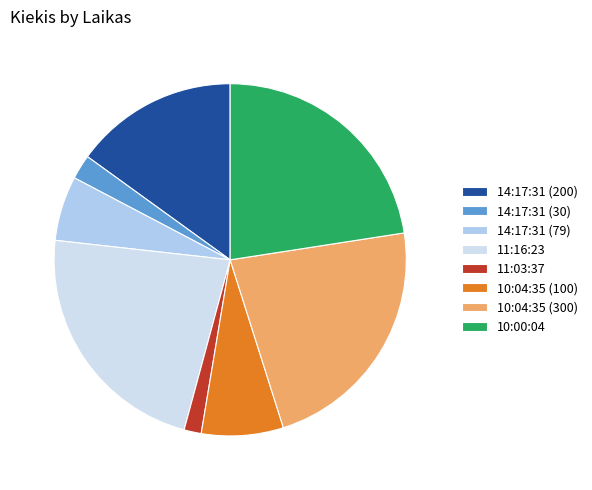

The 10:00:04 slice represents 29% of the pie. True or false?

False